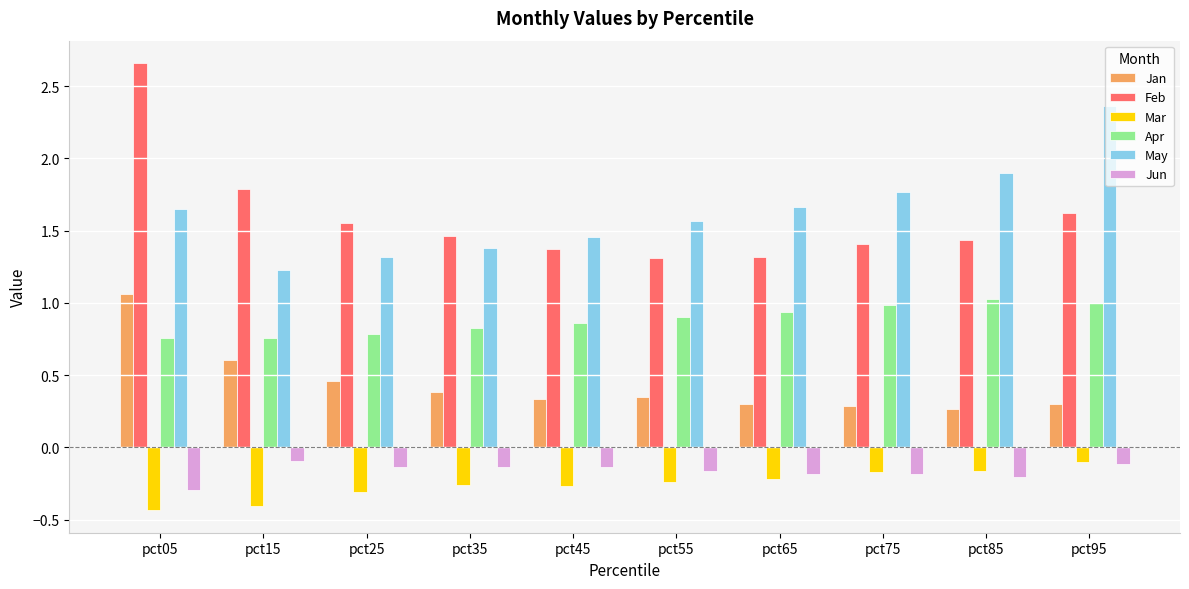

Which series has the largest total across all categories?

May